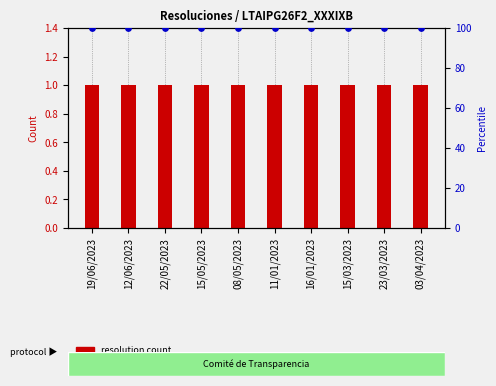

Which series has the largest Y range (max minus min)?

resolution count